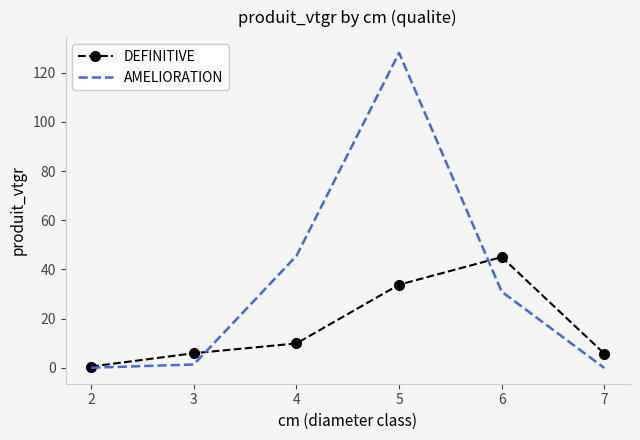

The value of DEFINITIVE at 6 is 45.0. True or false?

True